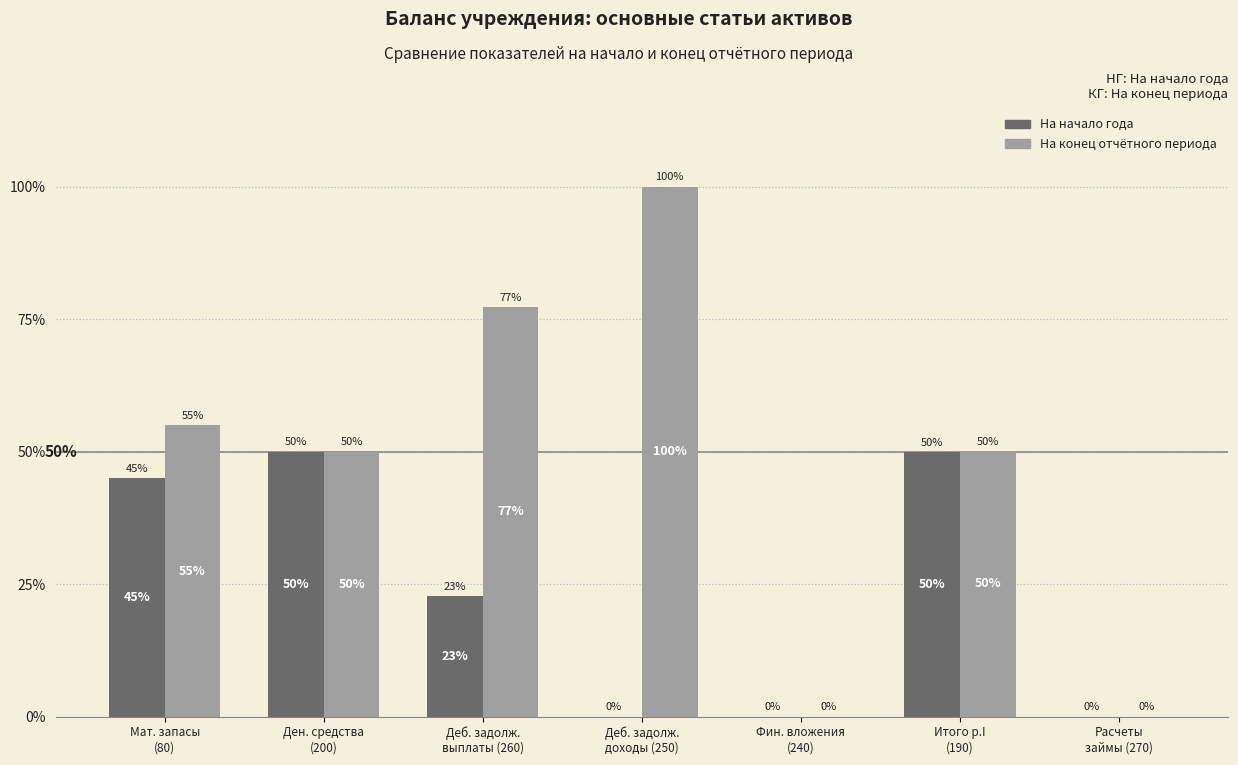

Which series has the largest total across all categories?

На конец отчётного периода